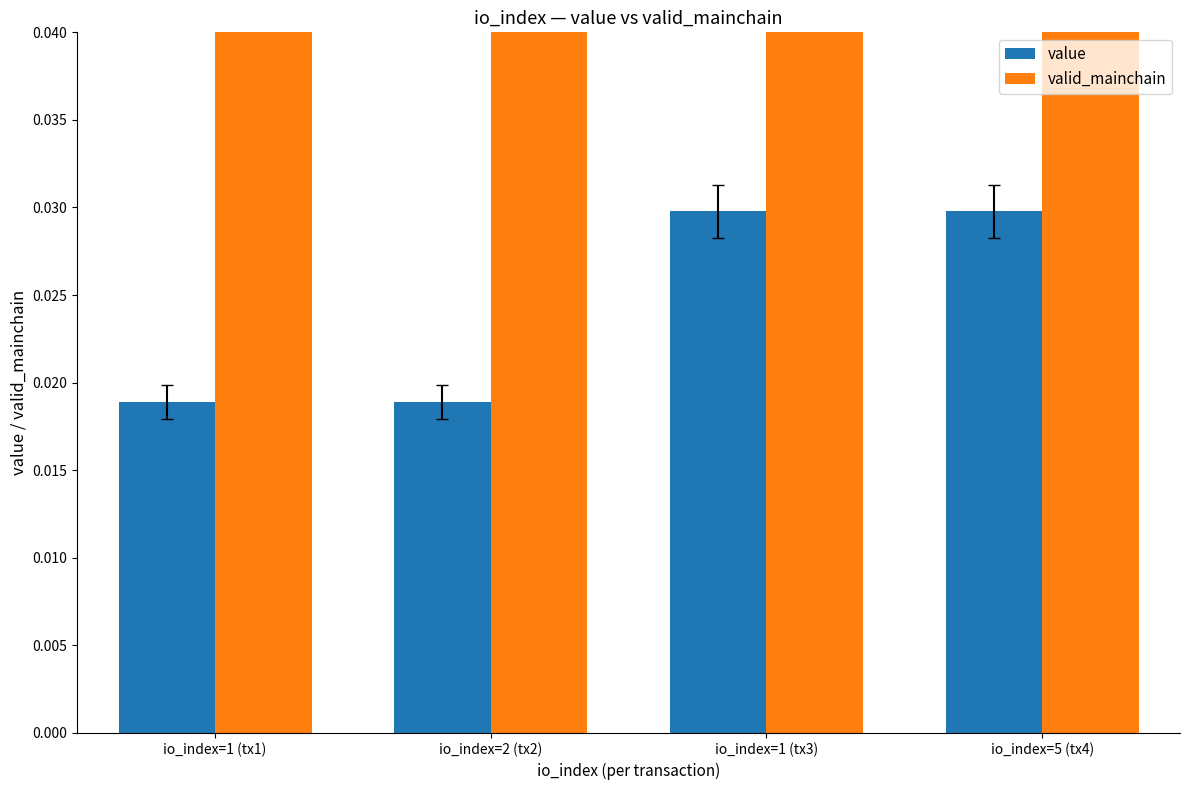

What is the label of the 4th bar from the left?

io_index=5 (tx4)